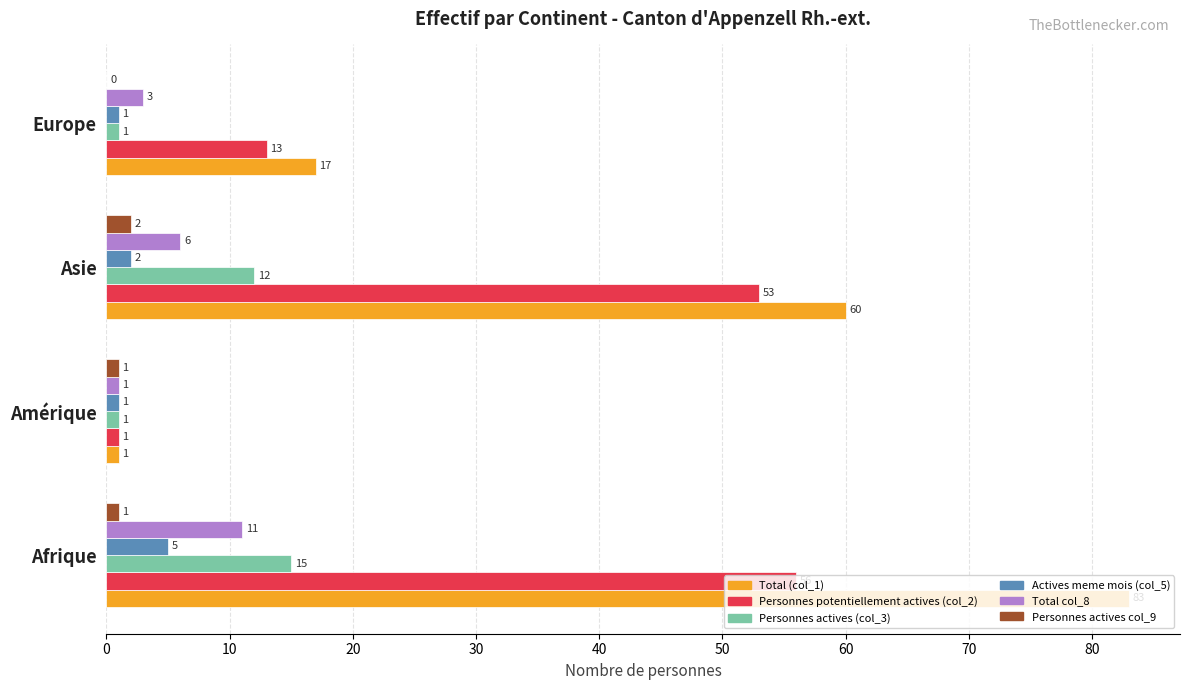

What is the total value across all series at Europe?

35